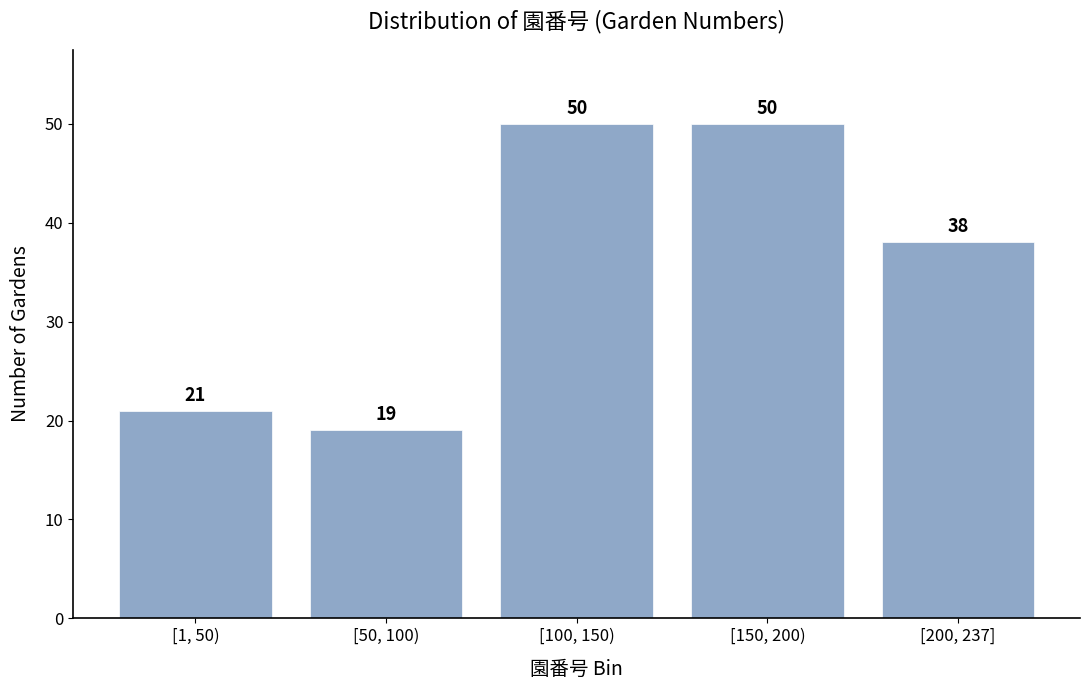

Reading right to left, list all the values displayed in this chart.

[200, 237]=38	[150, 200)=50	[100, 150)=50	[50, 100)=19	[1, 50)=21